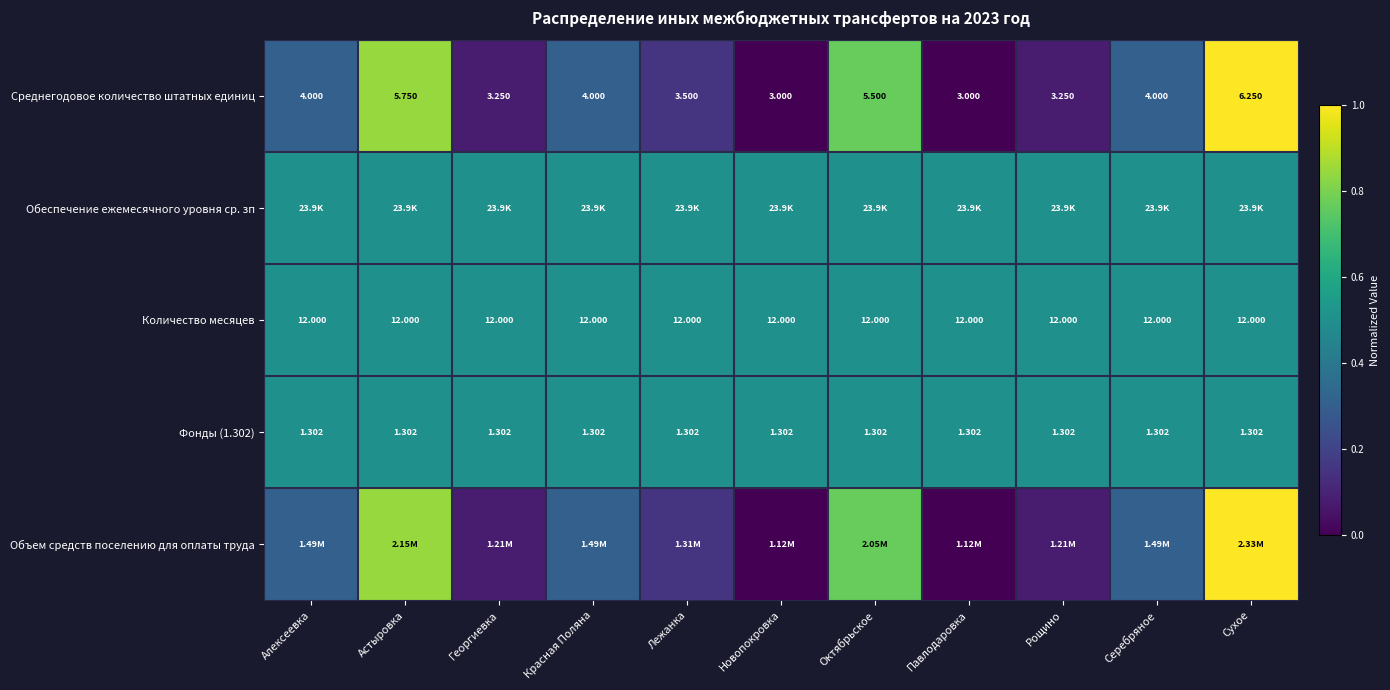

At which category does the chart reach its peak across all series?

Сухое